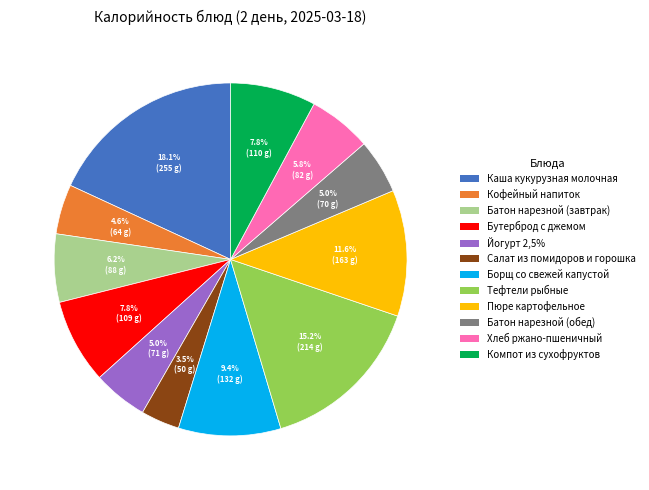

Count the number of slices in the pie.

12